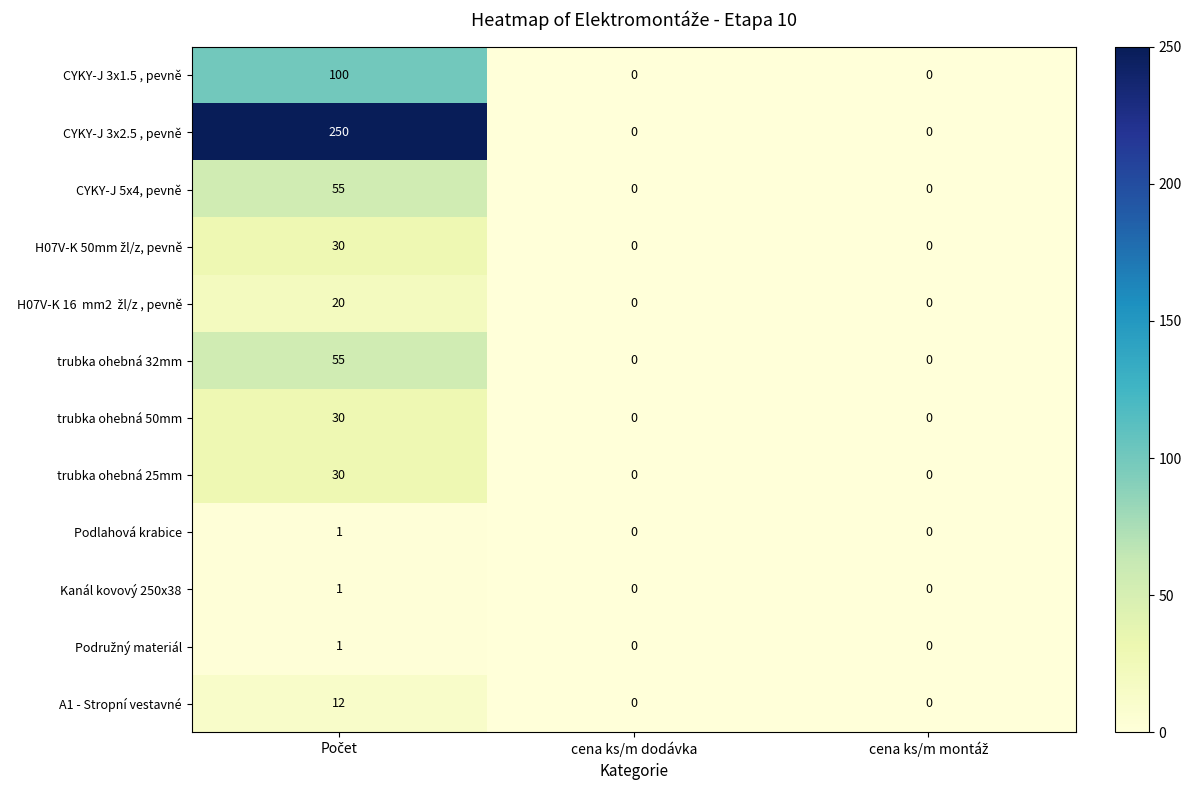

Which series has the largest total across all categories?

CYKY-J 3x2.5 , pevně